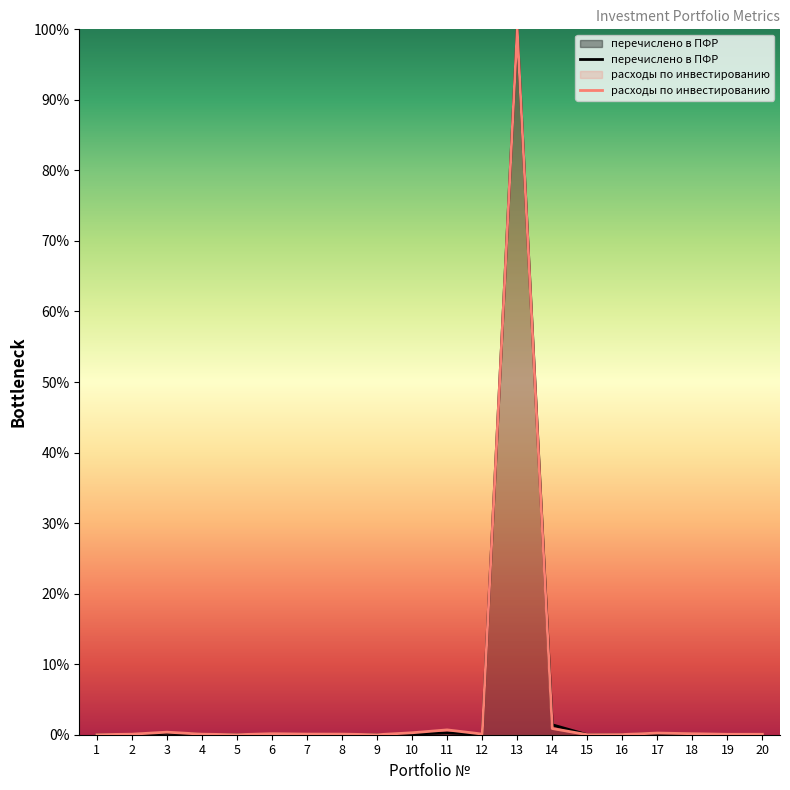

At which category does расходы по инвестированию reach its first local peak?

3